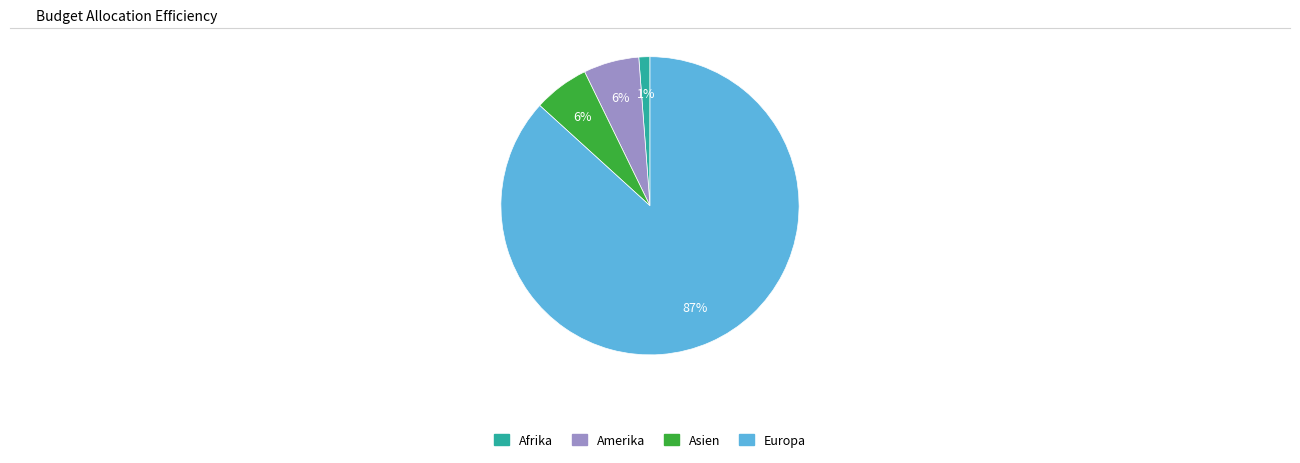

What is the smallest slice in the pie chart?

Afrika